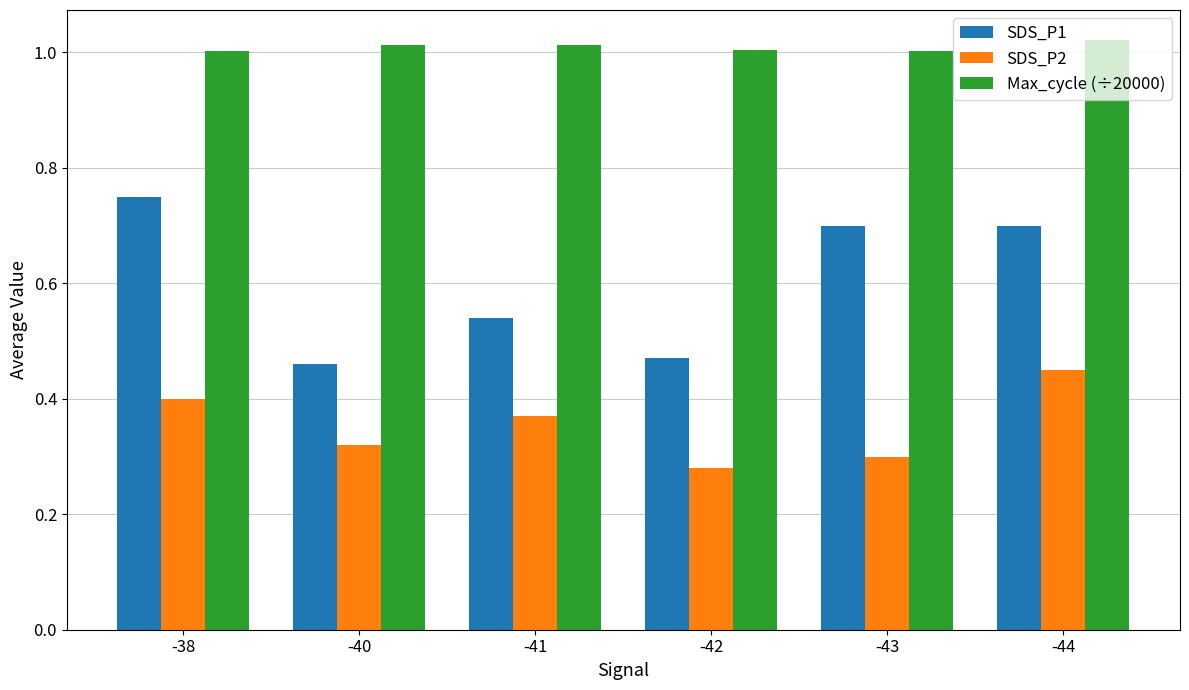

Is it true that Max_cycle (÷20000) equals 0.5 at -44?

False